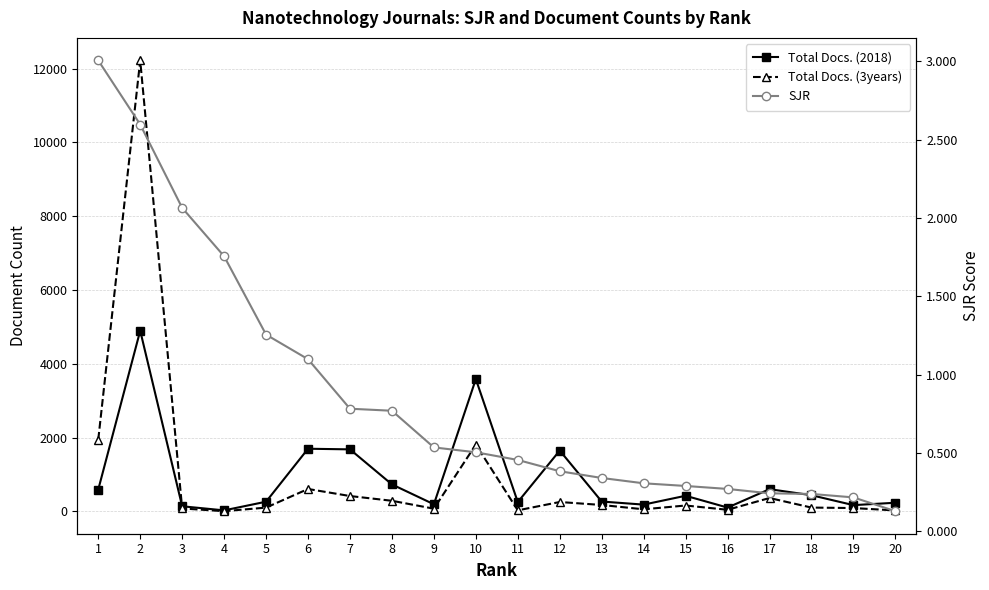

Which label corresponds to the smallest value in the chart?

20